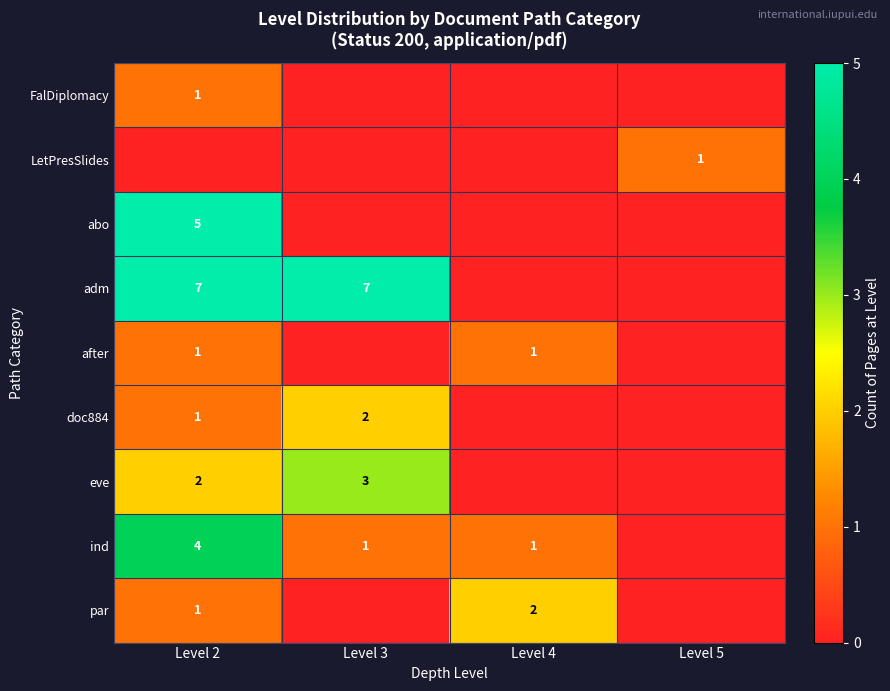

Is it true that eve equals 3 at Level 3?

True